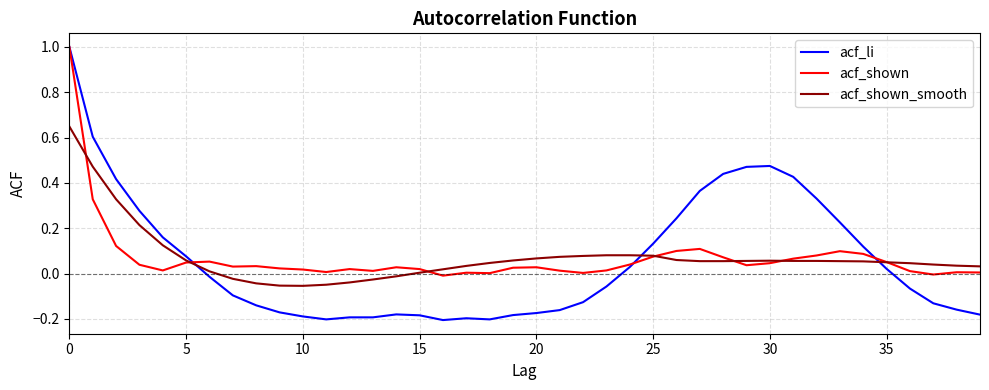

Which series has the largest range (max minus min)?

acf_li